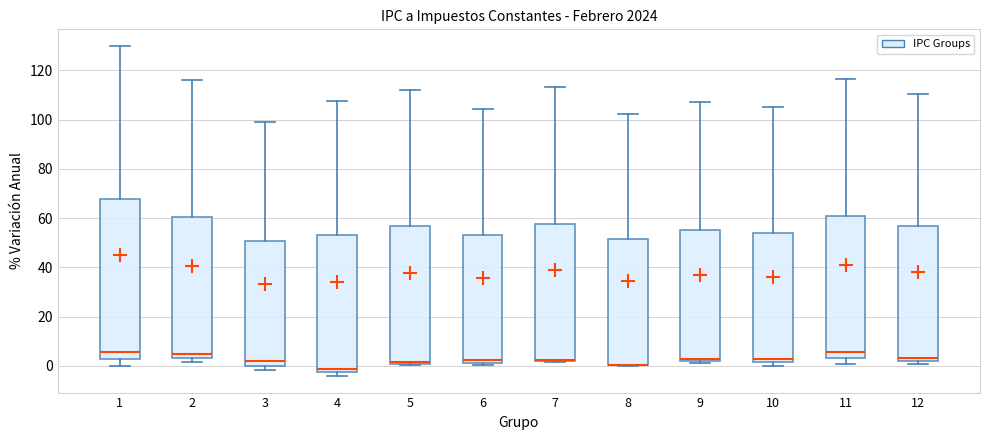

Reading left to right, read every box against the y-axis: the position of its median line, the range the box covers, and the ends of its whiskers. The values are not printed on the chart, so give them approximately, as read against the axis.

1: median 6, box 2 to 68, whiskers 0 to 130
2: median 4 (just above the box's lower edge), box 4 to 60, whiskers 2 to 116
3: median 2, box 0 to 50, whiskers -2 to 100
4: median -2 (just above the box's lower edge), box -2 to 54, whiskers -4 to 108
5: median 2, box 0 to 56, whiskers 0 (just below the box's lower edge) to 112
6: median 2 (just above the box's lower edge), box 2 to 54, whiskers 0 to 104
7: median 2 (drawn on the box's lower edge), box 2 to 58, whiskers 2 to 114
8: median 0 (drawn on the box's lower edge), box 0 to 52, whiskers 0 to 102
9: median 2 (just above the box's lower edge), box 2 to 56, whiskers 2 (just below the box's lower edge) to 108
10: median 2 (just above the box's lower edge), box 2 to 54, whiskers 0 to 106
11: median 6, box 4 to 60, whiskers 0 to 116
12: median 4, box 2 to 56, whiskers 0 to 110